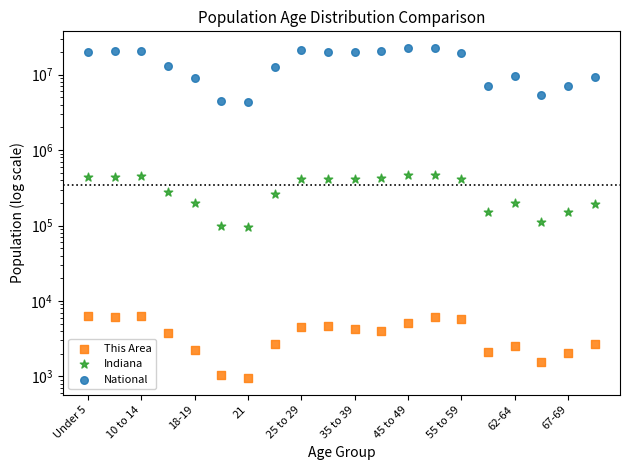

What are all the series names shown in the legend?

This Area, Indiana, National